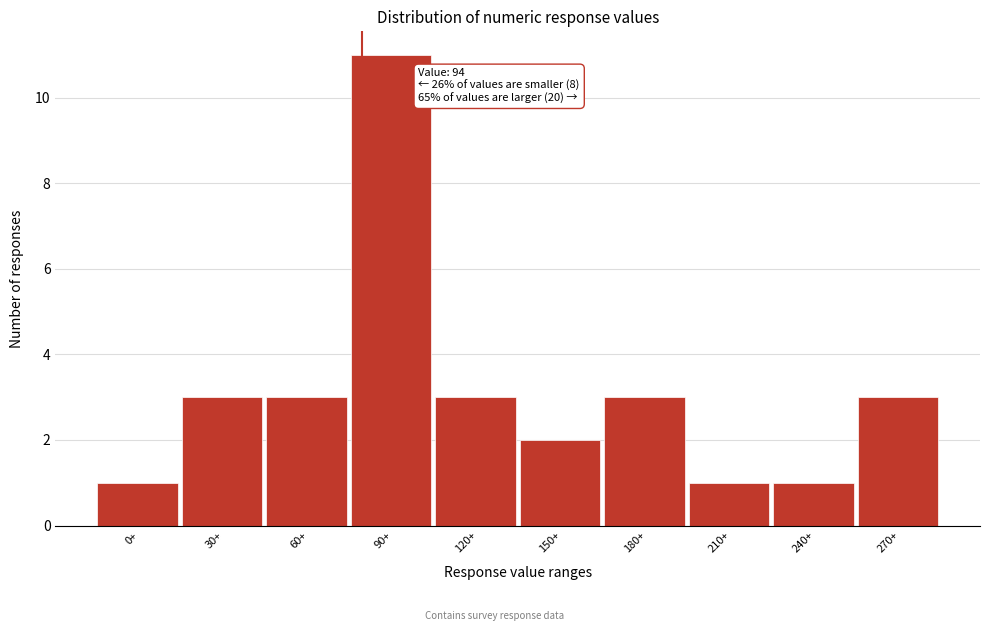

Reading left to right, list all the values displayed in this chart.

0+=1	30+=3	60+=3	90+=11	120+=3	150+=2	180+=3	210+=1	240+=1	270+=3